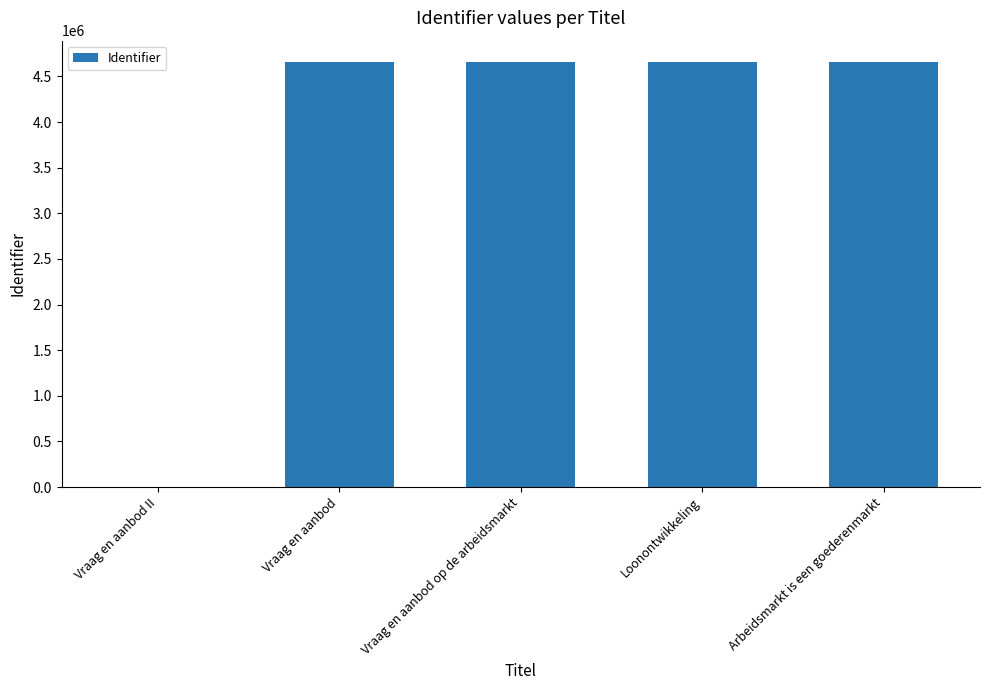

At which label is the value closest to 2329491?

Vraag en aanbod